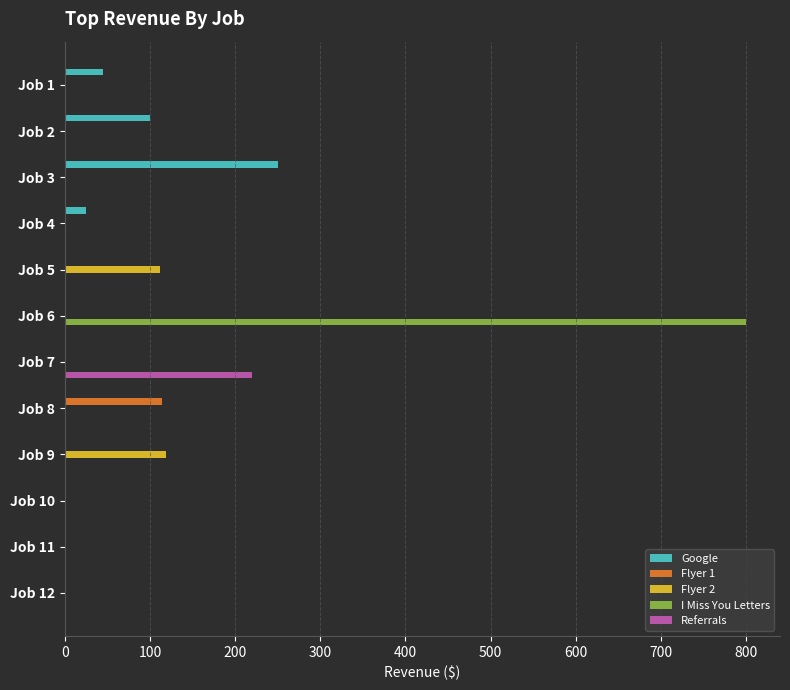

What are all the series names shown in the legend?

Google, Flyer 1, Flyer 2, I Miss You Letters, Referrals